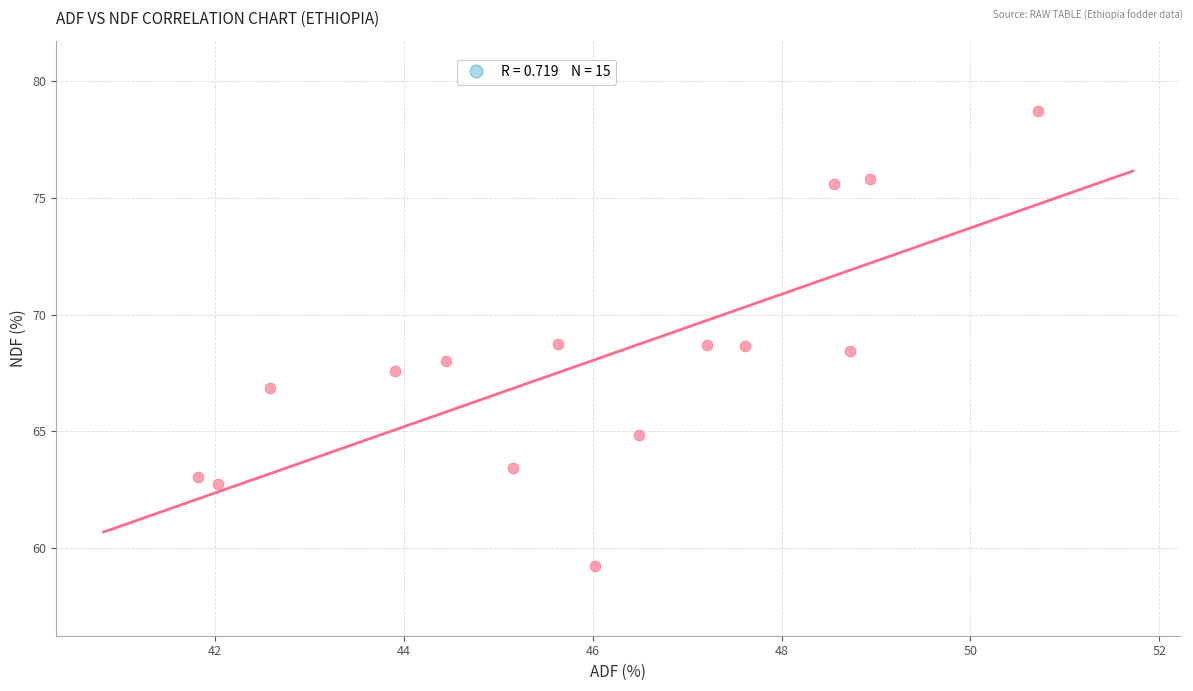

What is the range of Y values (max minus min)?

19.5